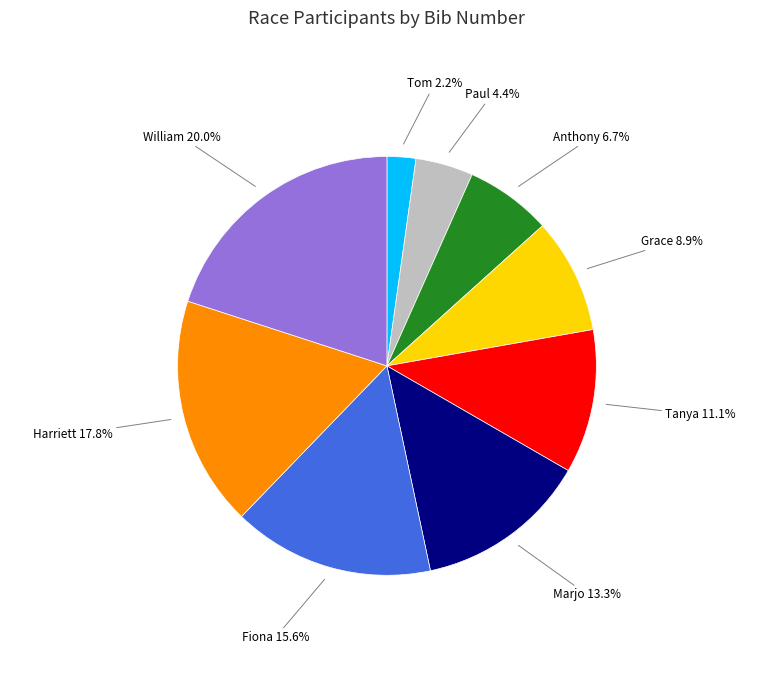

The Marjo slice represents 13% of the pie. True or false?

True